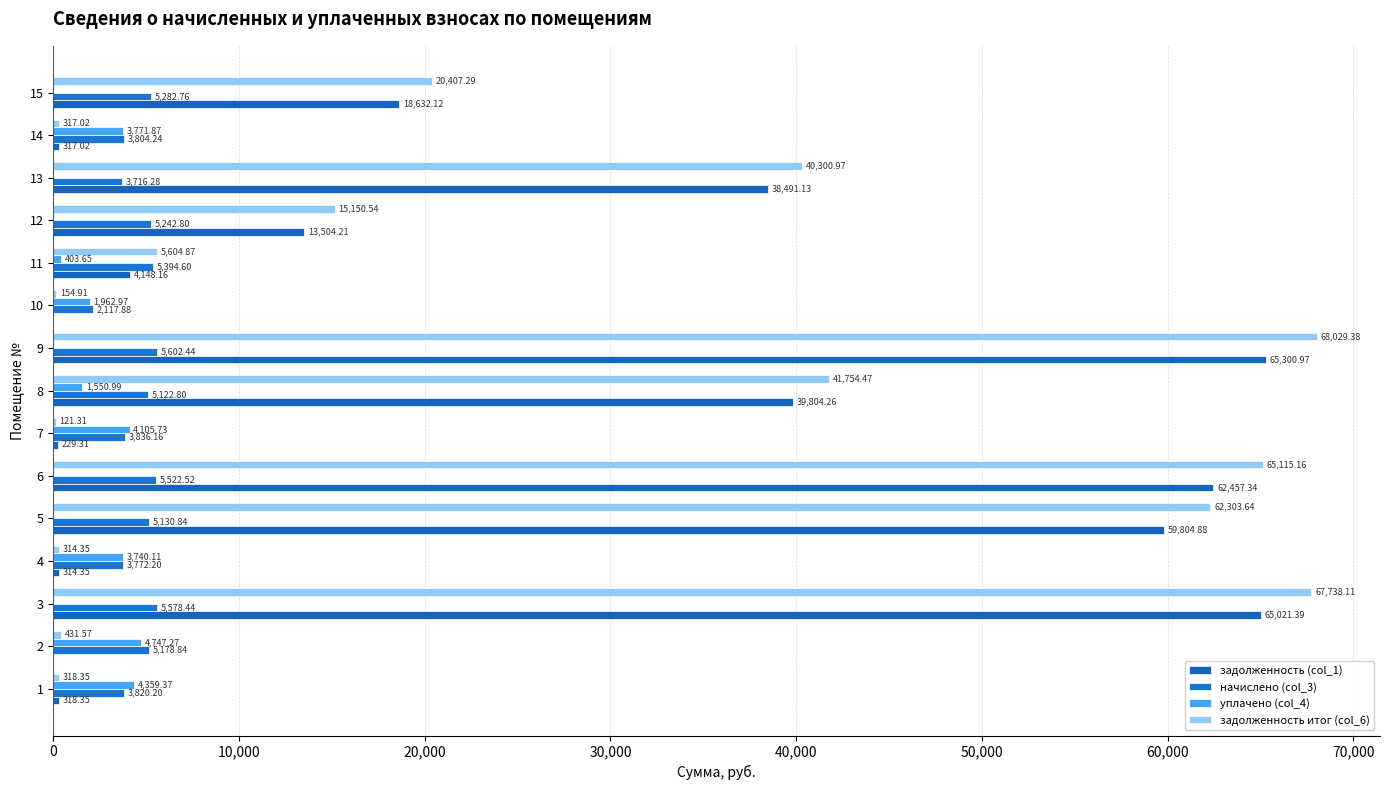

Which category has the highest value across all series?

9